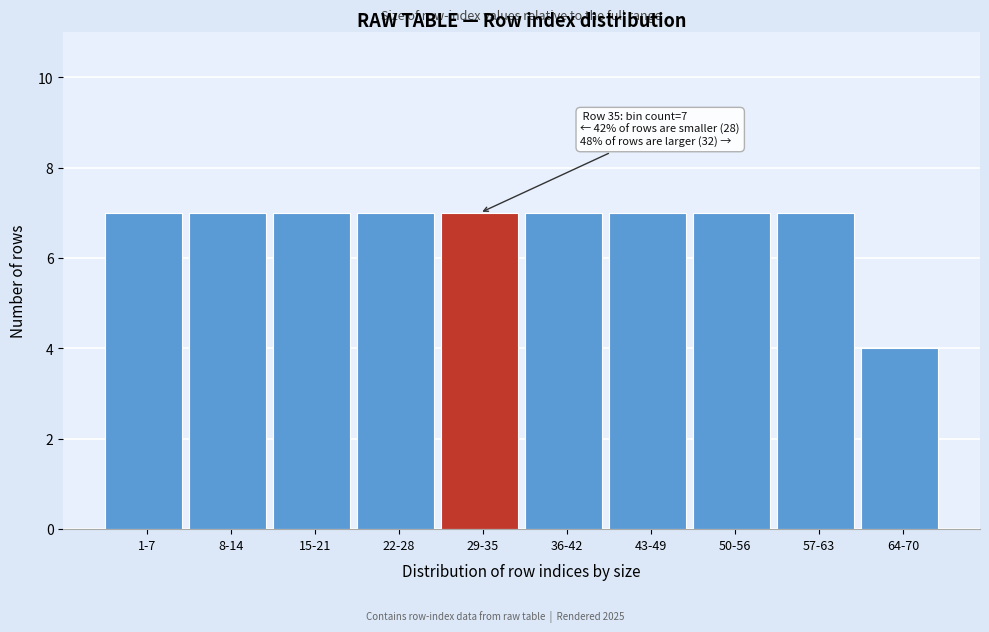

Reading left to right, list all the values displayed in this chart.

1-7=7	8-14=7	15-21=7	22-28=7	29-35=7	36-42=7	43-49=7	50-56=7	57-63=7	64-70=4